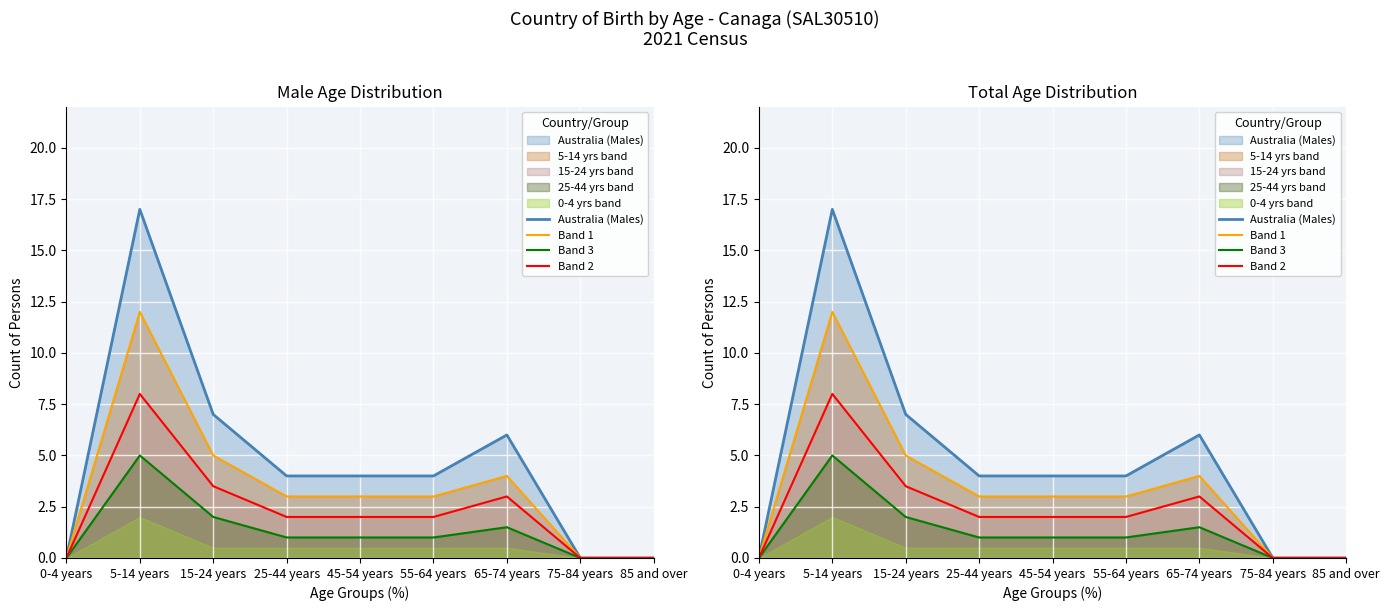

What value does the Band 3 series have at 65-74 years?

1.5